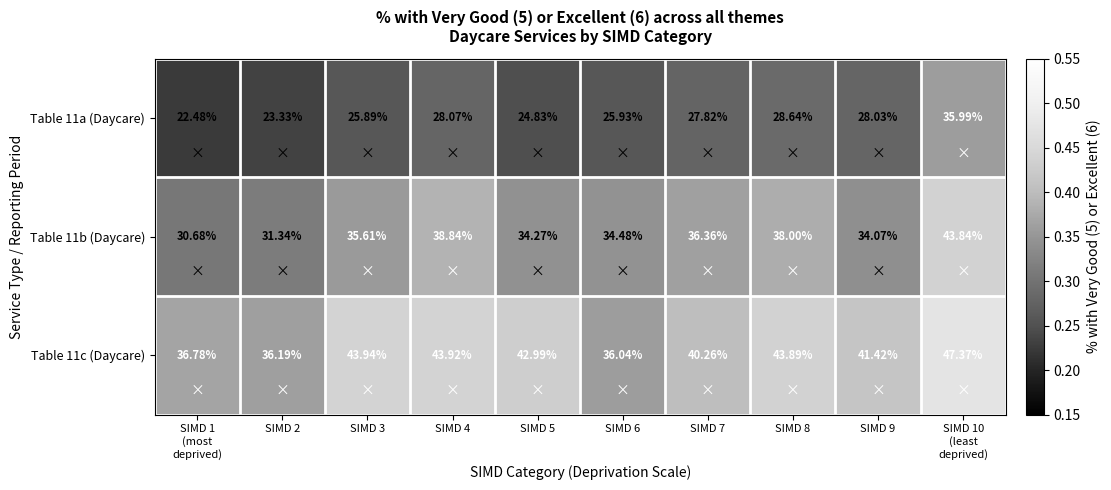

Which has a higher value, SIMD 5 or SIMD 3?

SIMD 3